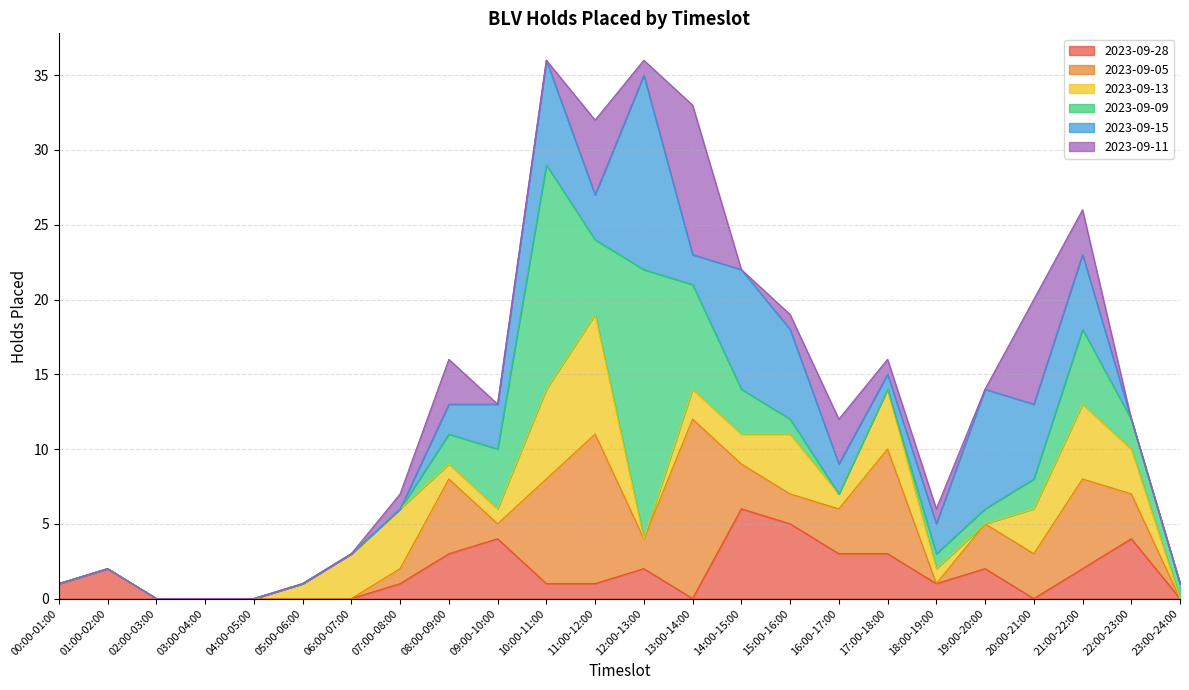

Reading left to right, transcribe all the data shown in this chart.

2023-09-28: 1	2	0	0	0	0	0	1	3	4	1	1	2	0	6	5	3	3	1	2	0	2	4	0
2023-09-05: 0	0	0	0	0	0	0	1	5	1	7	10	2	12	3	2	3	7	0	3	3	6	3	0
2023-09-13: 0	0	0	0	0	1	3	4	1	1	6	8	0	2	2	4	1	4	1	0	3	5	3	0
2023-09-09: 0	0	0	0	0	0	0	0	2	4	15	5	18	7	3	1	0	0	1	1	2	5	2	1
2023-09-15: 0	0	0	0	0	0	0	0	2	3	7	3	13	2	8	6	2	1	2	8	5	5	0	0
2023-09-11: 0	0	0	0	0	0	0	1	3	0	0	5	1	10	0	1	3	1	1	0	7	3	0	0